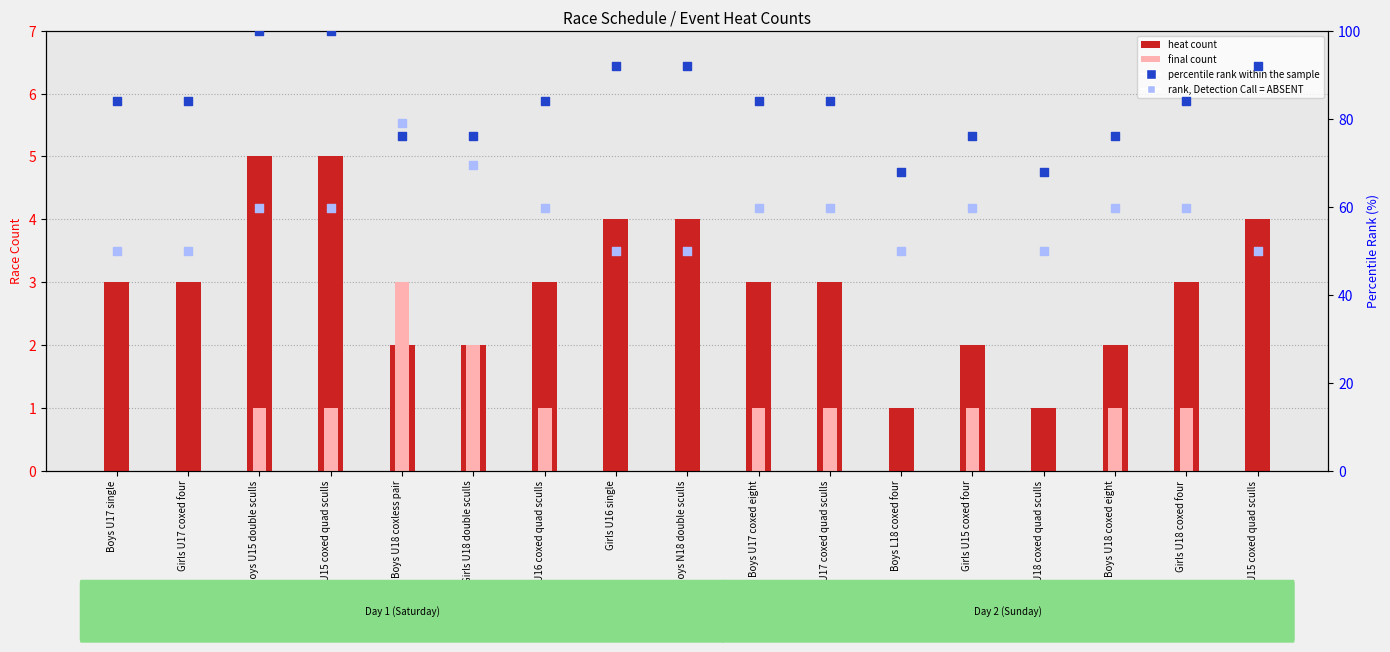

What are all the series names shown in the legend?

heat, final, percentile rank within the sample, rank, Detection Call = ABSENT